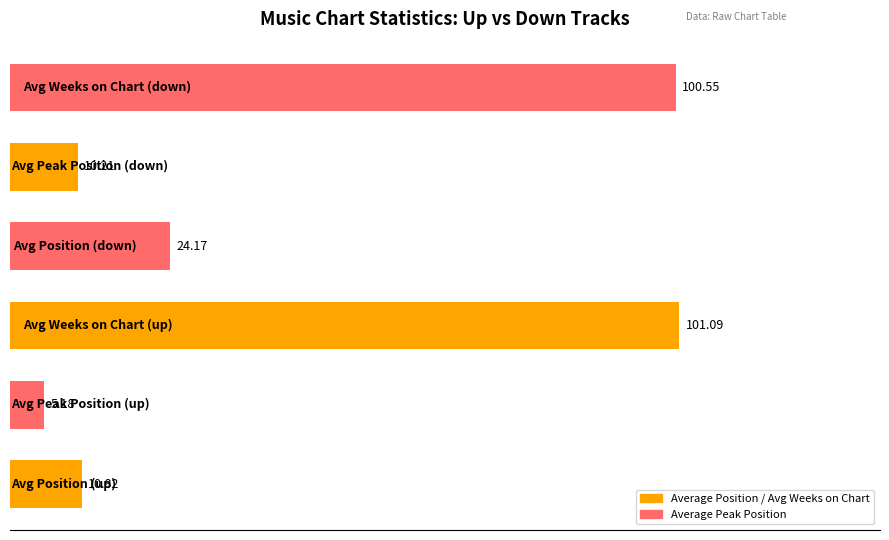

What is the difference between the maximum and minimum values?

95.9